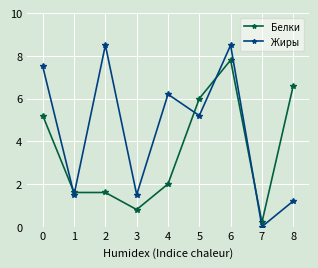

At which category is the sum across all series the highest?

6